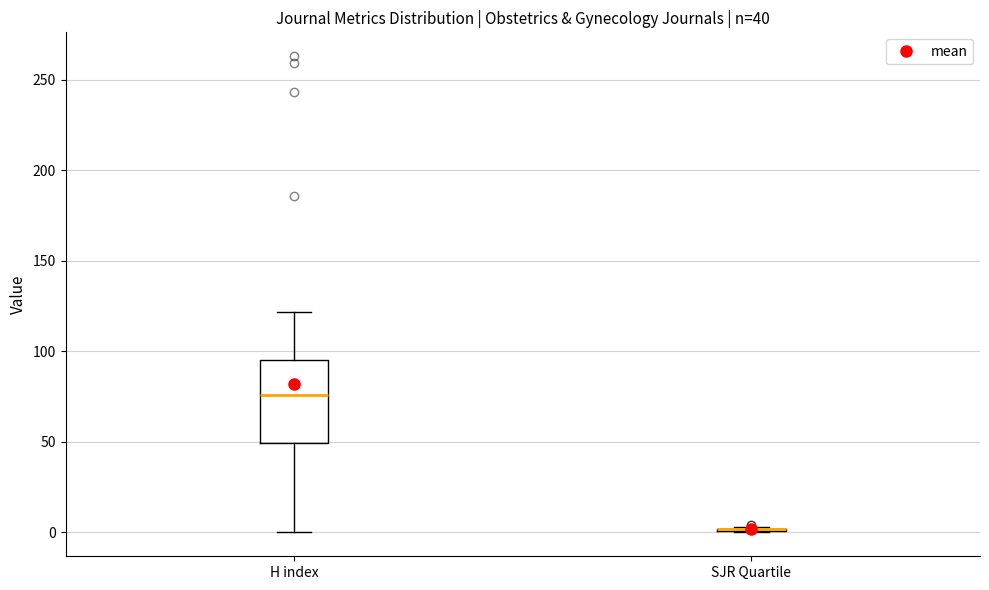

Which box is the tallest, from its lower edge to its upper edge?

H index